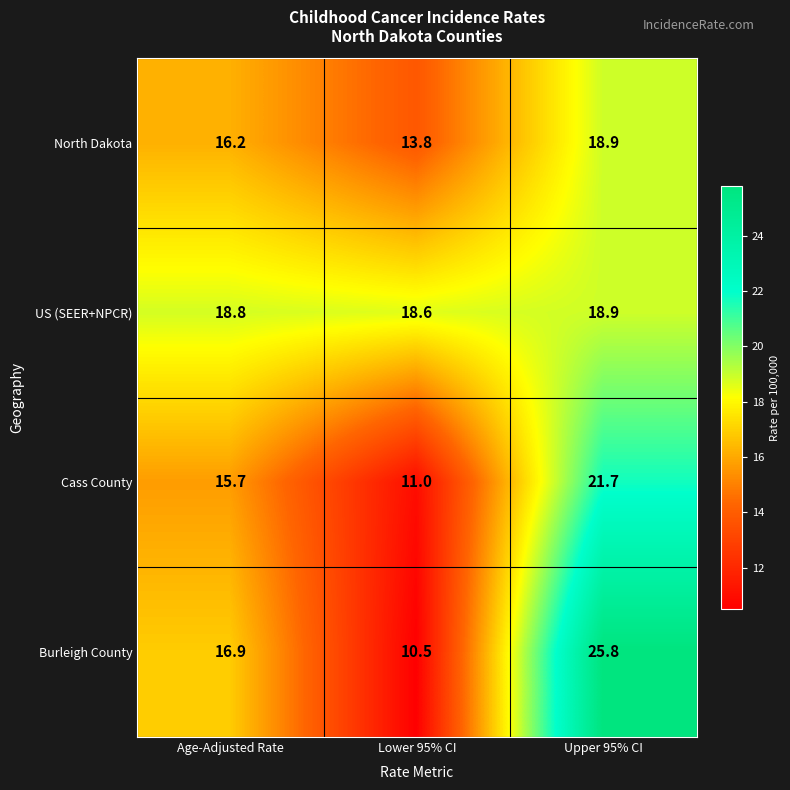

Reading left to right, transcribe all the data shown in this chart.

North Dakota: Age-Adjusted Rate=16.2	Lower 95% CI=13.8	Upper 95% CI=18.9
US (SEER+NPCR): Age-Adjusted Rate=18.8	Lower 95% CI=18.6	Upper 95% CI=18.9
Cass County: Age-Adjusted Rate=15.7	Lower 95% CI=11.0	Upper 95% CI=21.7
Burleigh County: Age-Adjusted Rate=16.9	Lower 95% CI=10.5	Upper 95% CI=25.8